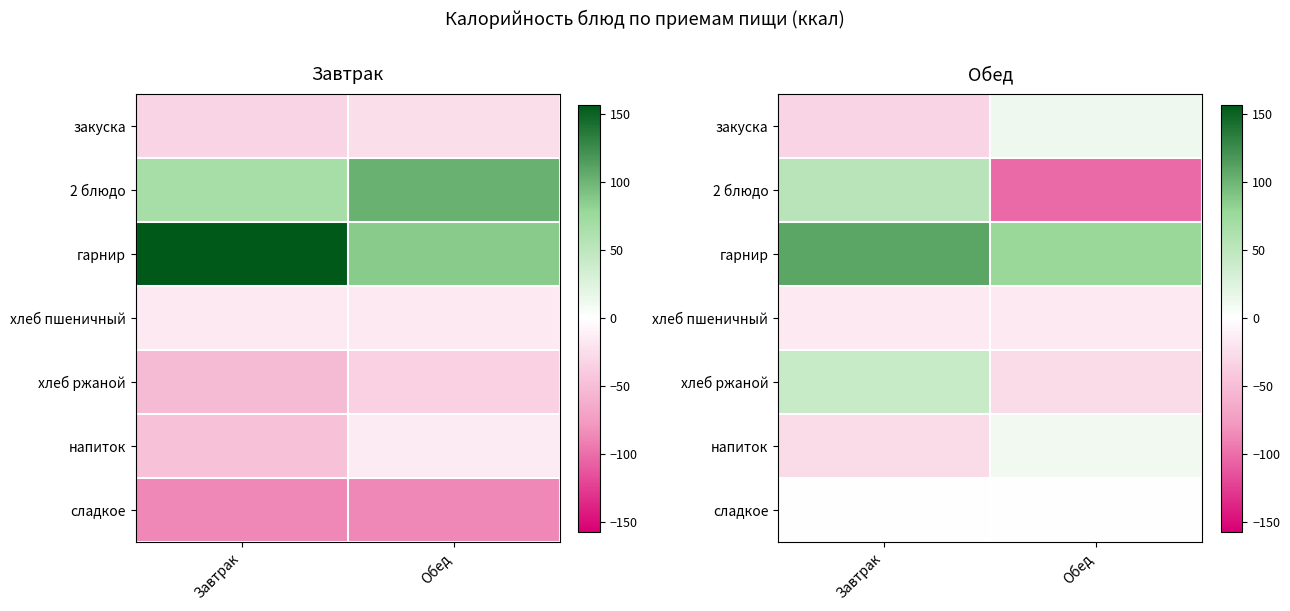

Which has a higher value, Обед or Завтрак?

Обед